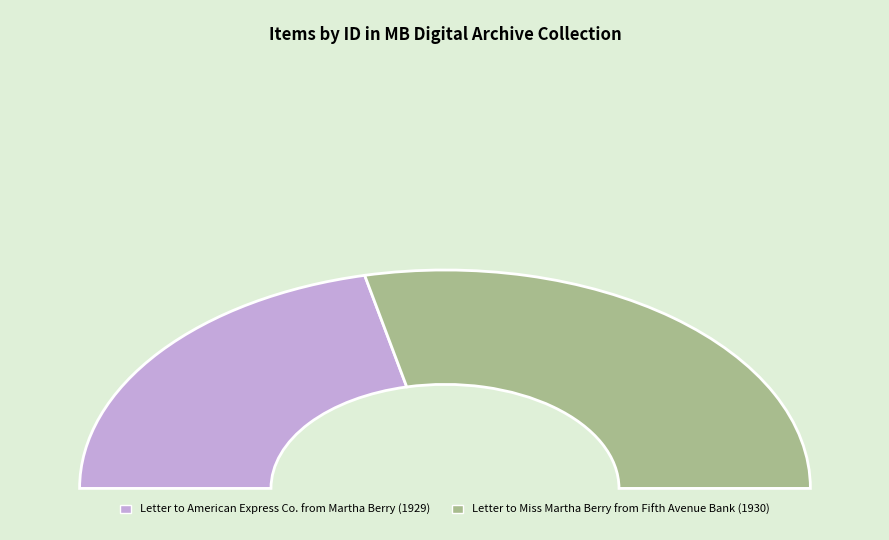

What is the change in value from Letter to American Express Co. from Martha Berry (1929) to Letter to Miss Martha Berry from Fifth Avenue Bank (1930)?

+3094